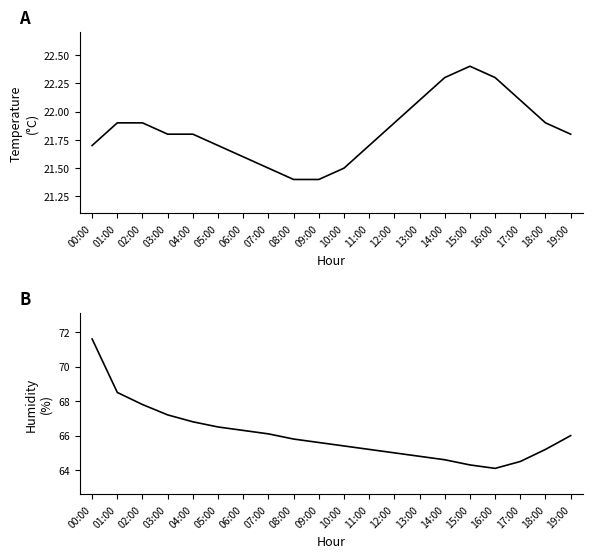

What are all the series names shown in the legend?

temperature, humidity